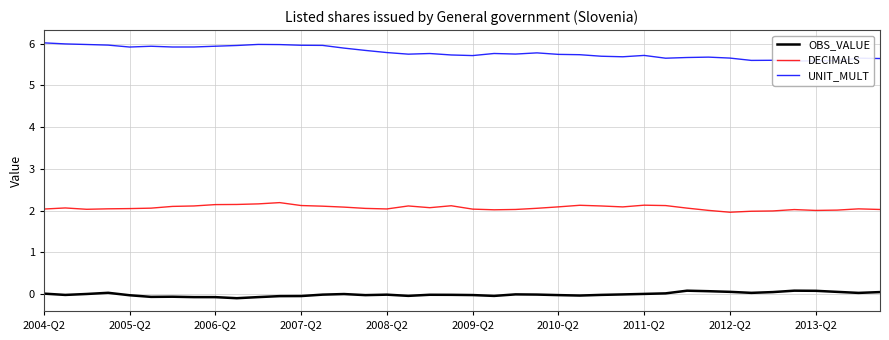

What are all the series names shown in the legend?

OBS_VALUE, DECIMALS, UNIT_MULT